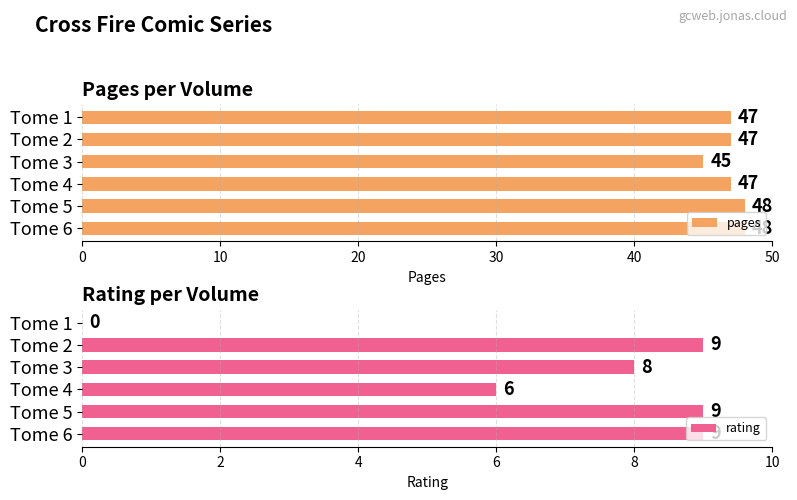

The pages series shows 65 at Tome 4. True or false?

False